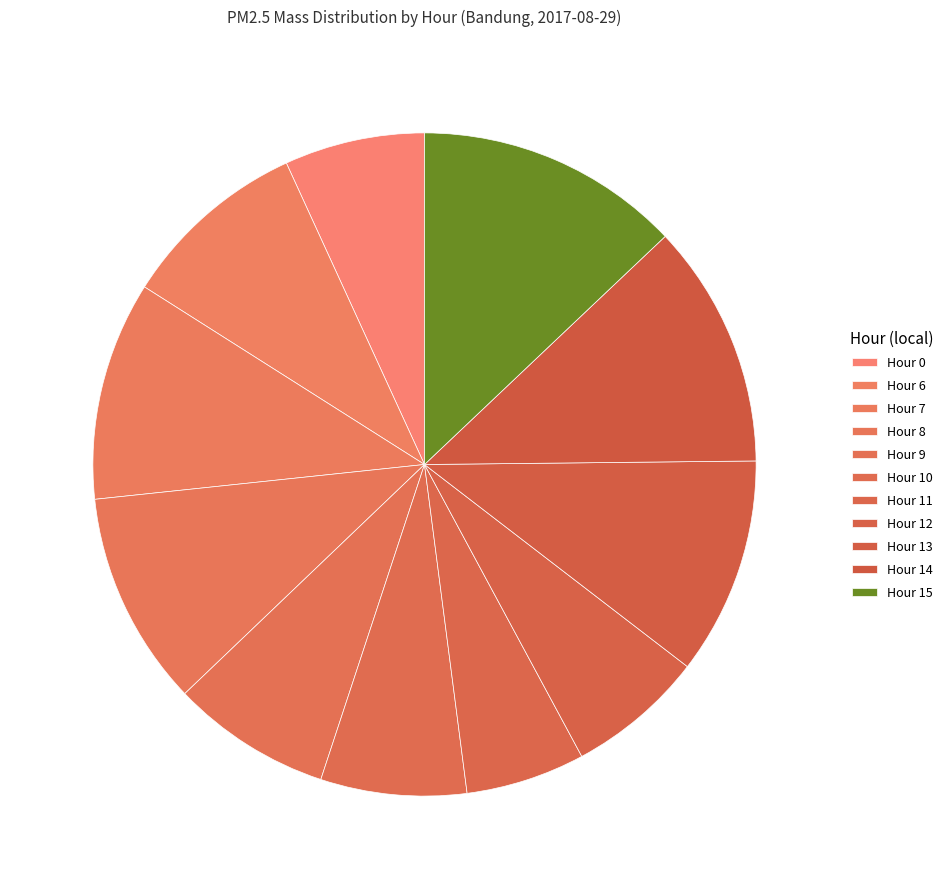

Does Hour 11 represent more than half of the total?

No